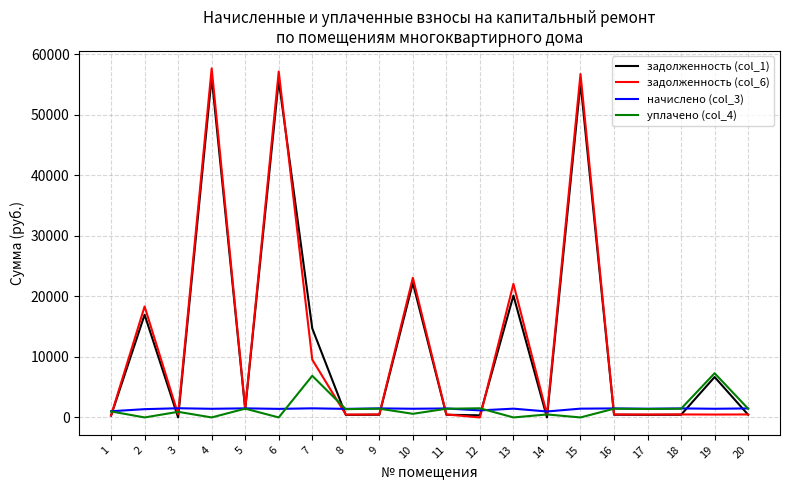

The задолженность (col_1) series shows 6679.2 at 19. True or false?

True